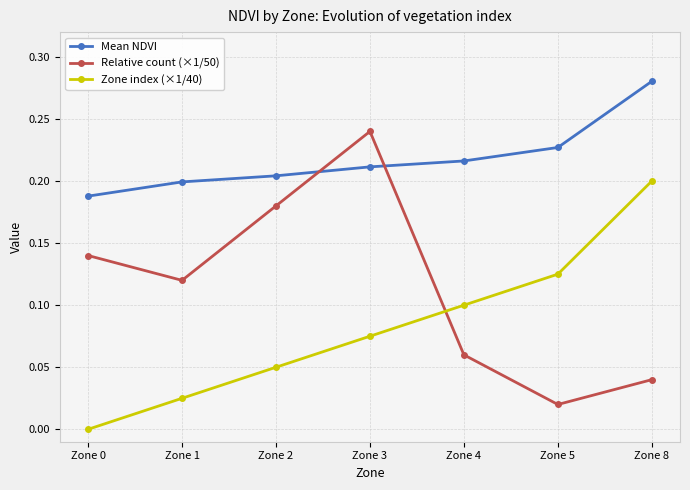

Does the chart have visible grid lines?

Yes